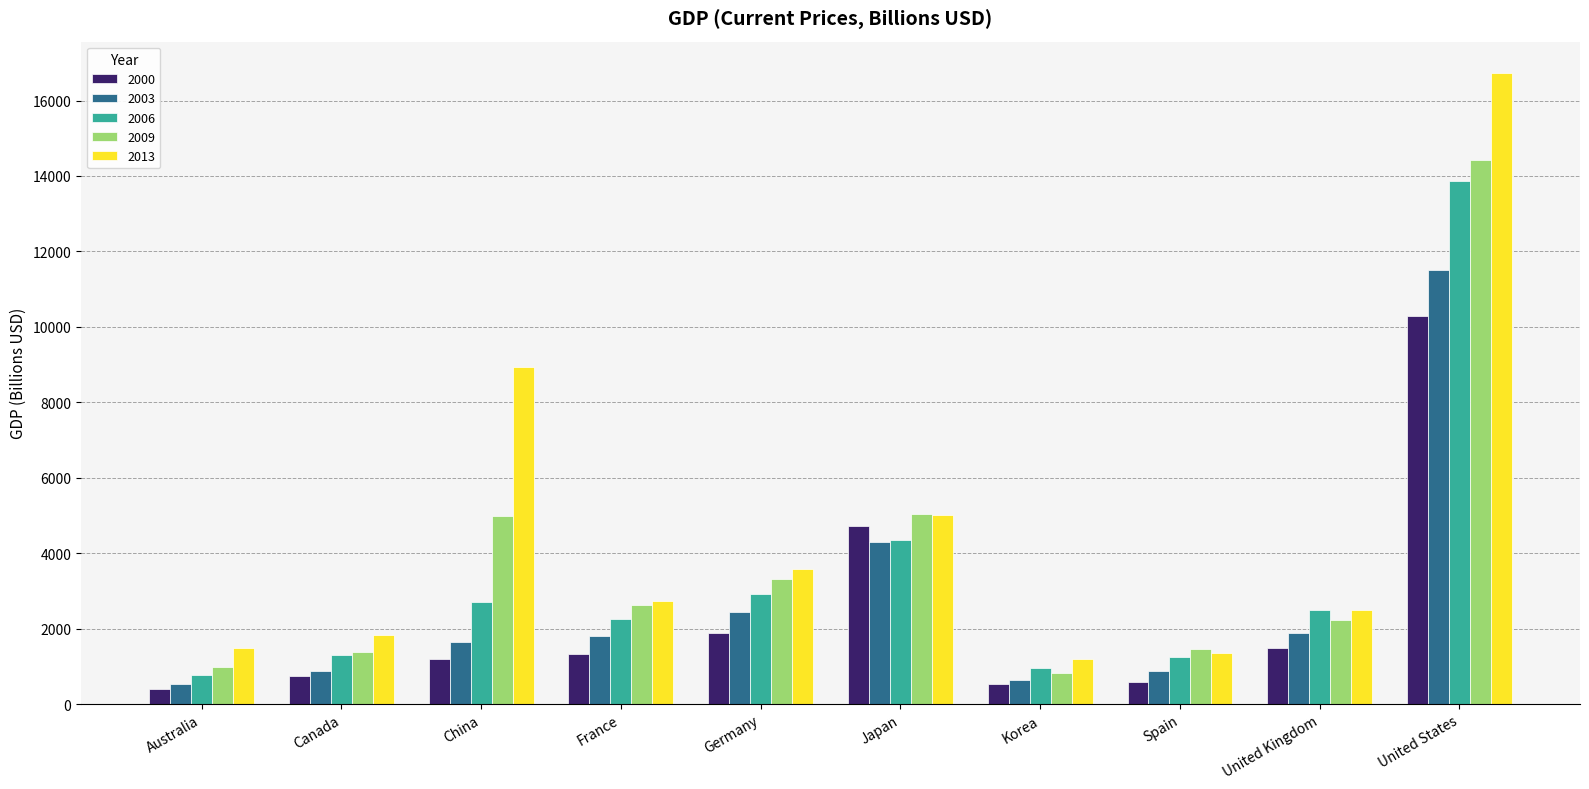

What is the total value across all series at Germany?

14125.8